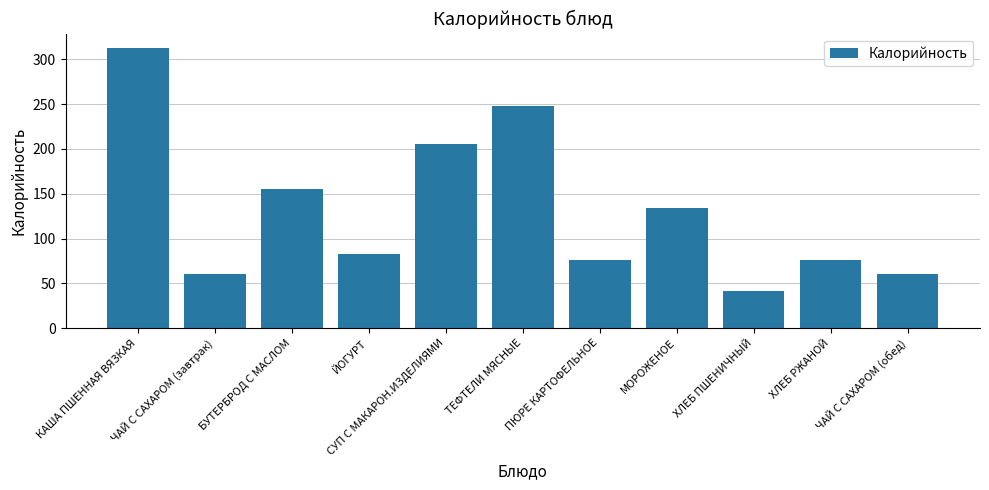

What is the label of the 6th bar from the left?

ТЕФТЕЛИ МЯСНЫЕ